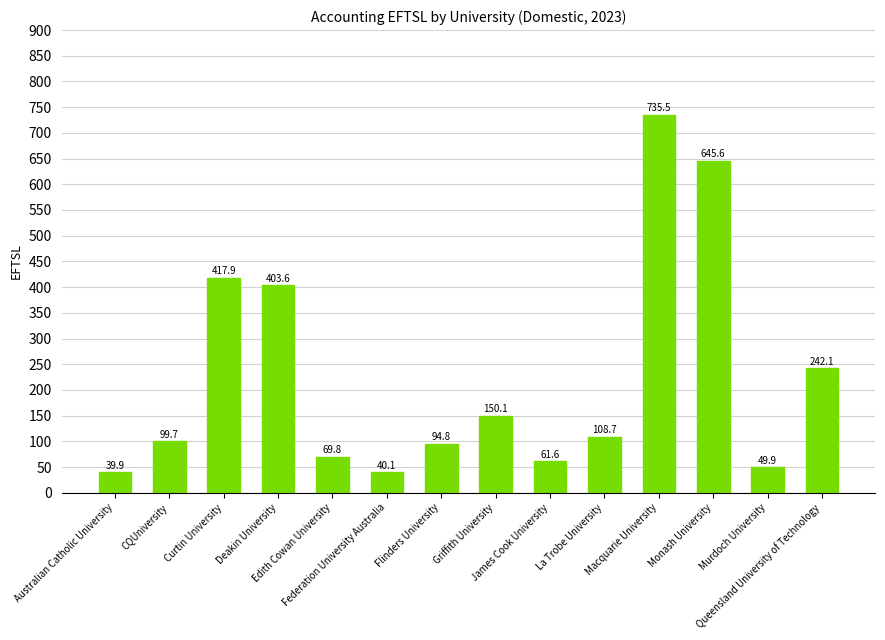

What is the label of the 13th bar from the right?

CQUniversity